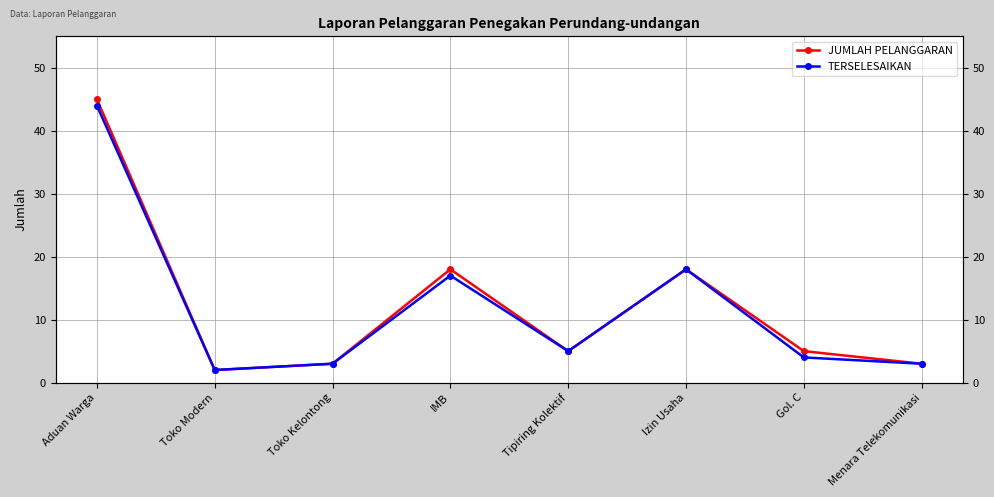

How many values in the JUMLAH PELANGGARAN series are below 5?

3